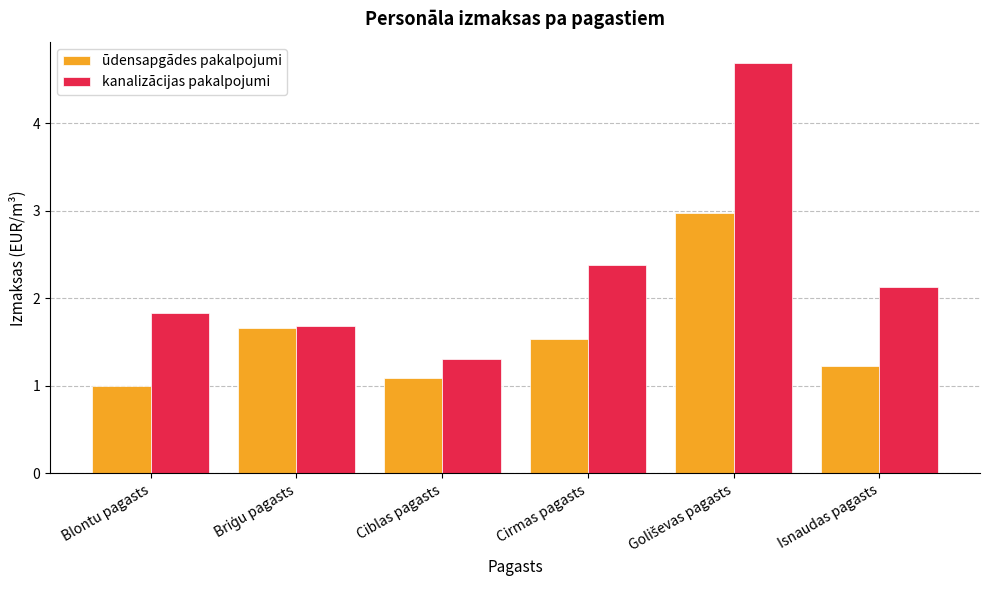

Where is kanalizācijas pakalpojumi nearest to the value 3?

Cirmas pagasts